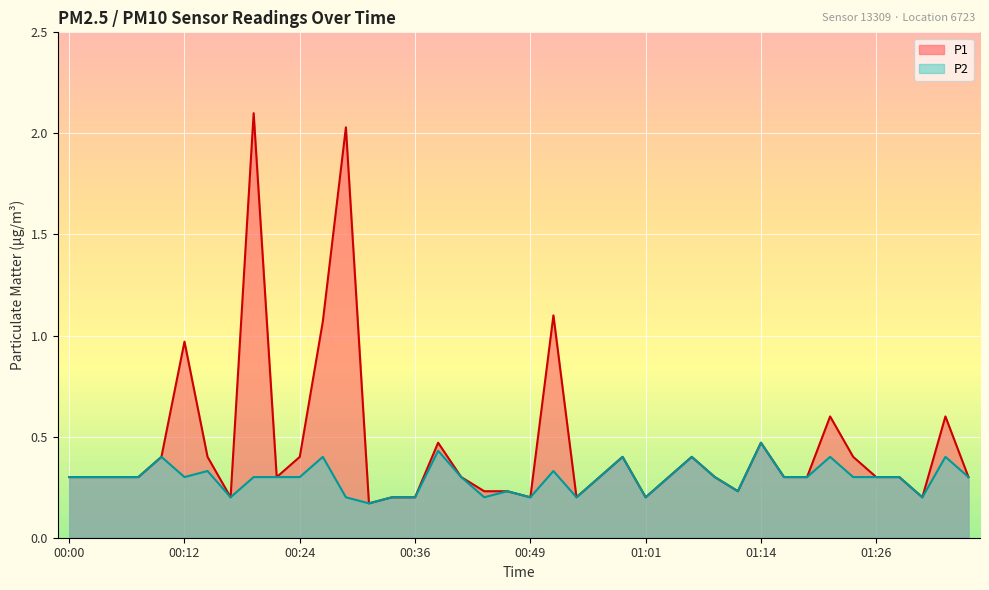

How many lines are shown in the chart?

2